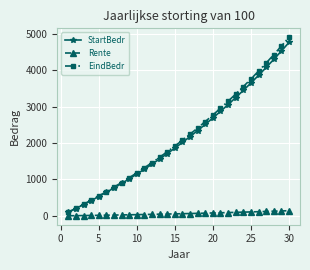

Rank the series by their maximum value, from highest to lowest.

EindBedr, StartBedr, Rente